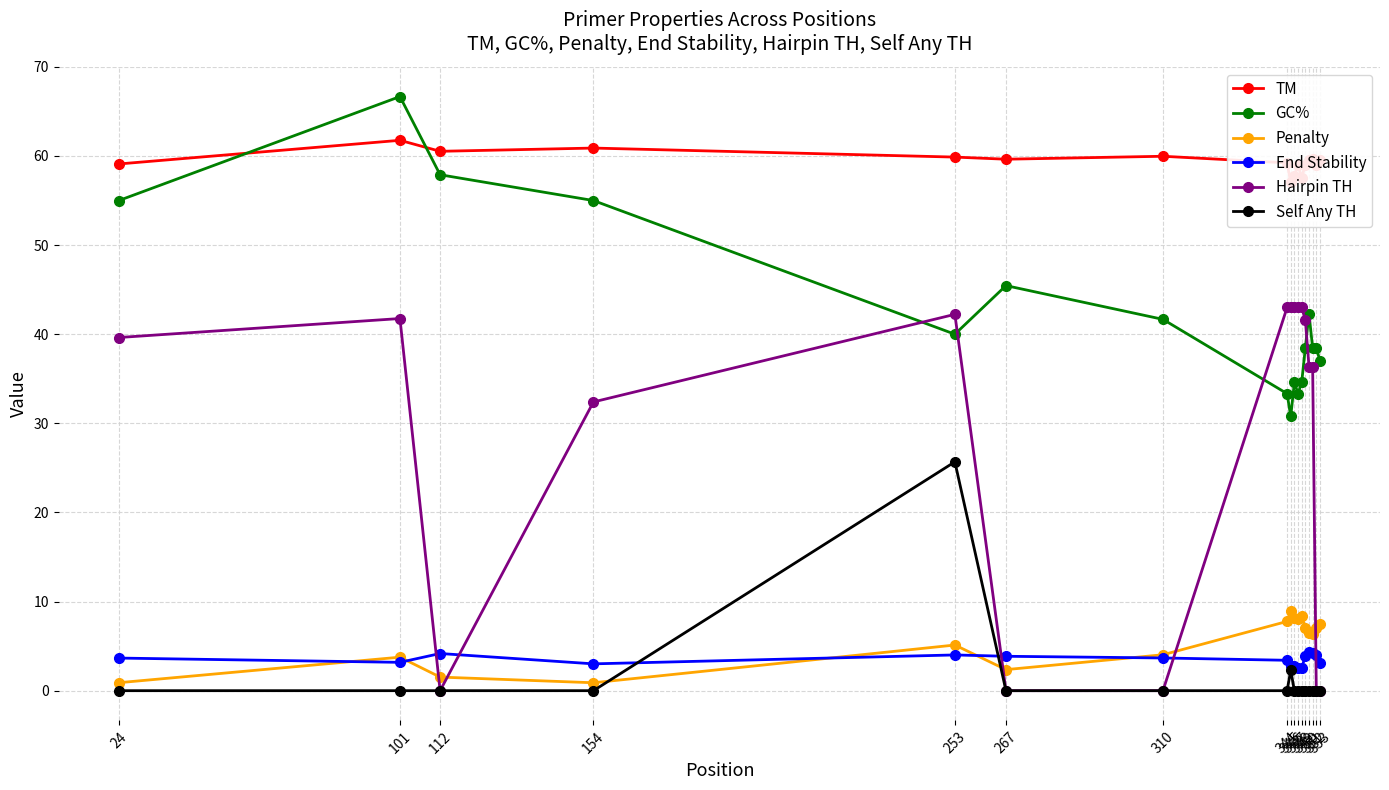

What is the sum of all Hairpin TH values?

485.4